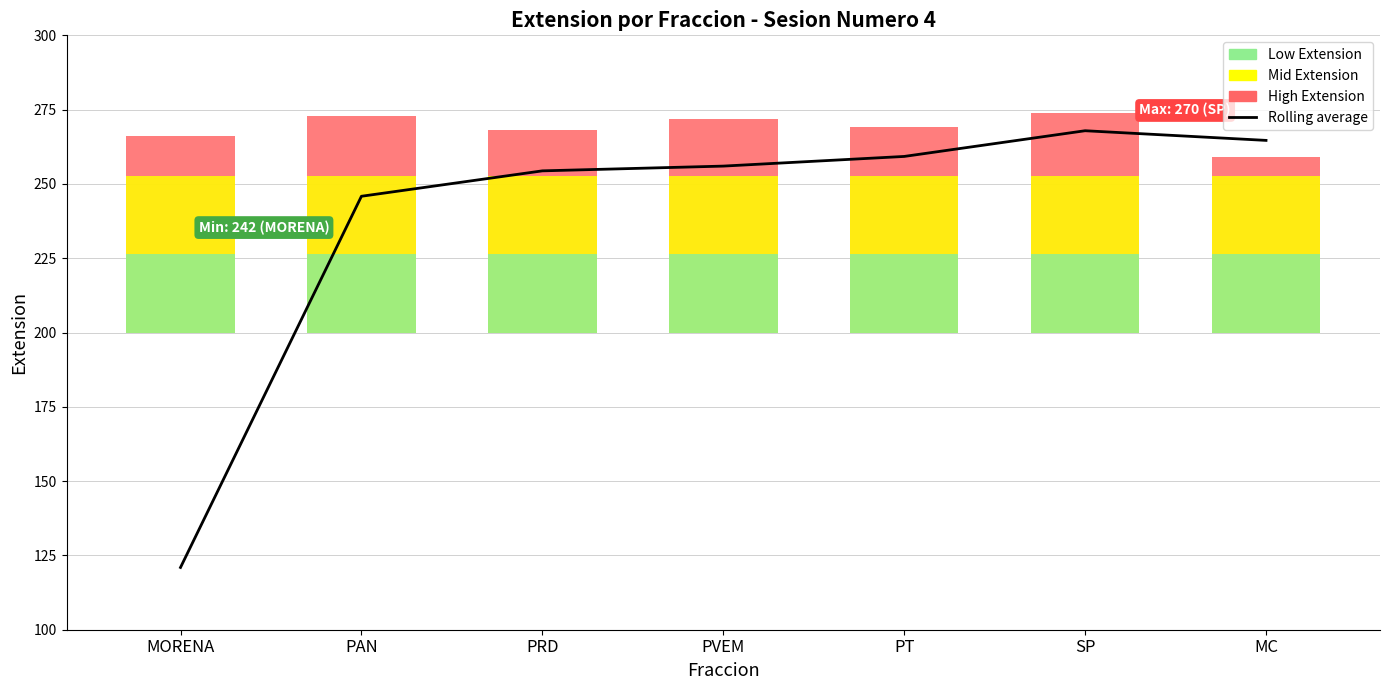

At which label is the value closest to 194?

PAN